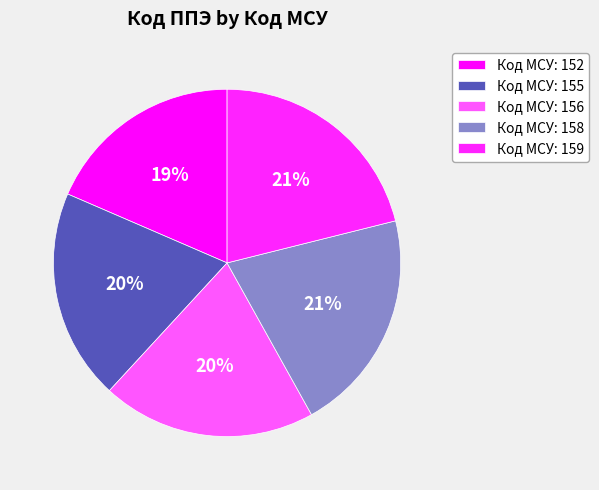

How many slices are in this pie chart?

5